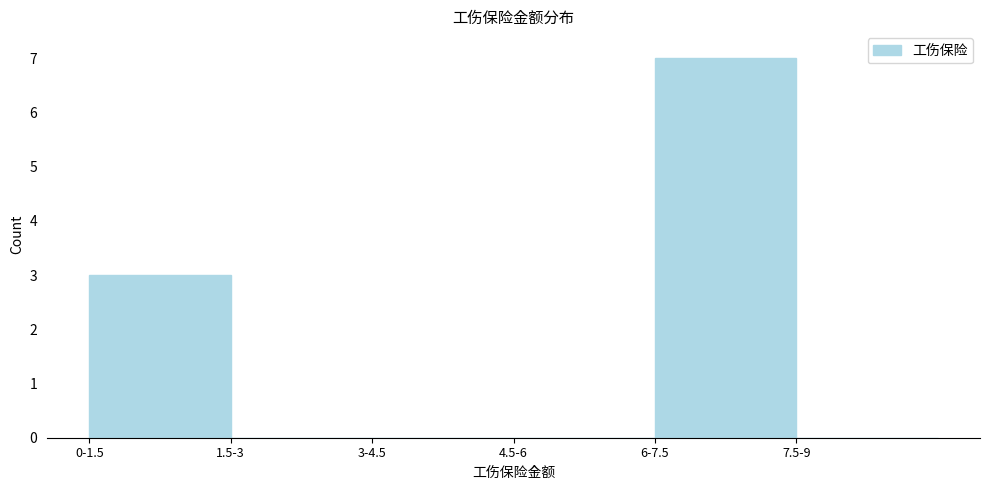

Reading left to right, list all the values displayed in this chart.

0-1.5=3	1.5-3=0	3-4.5=0	4.5-6=0	6-7.5=7	7.5-9=0